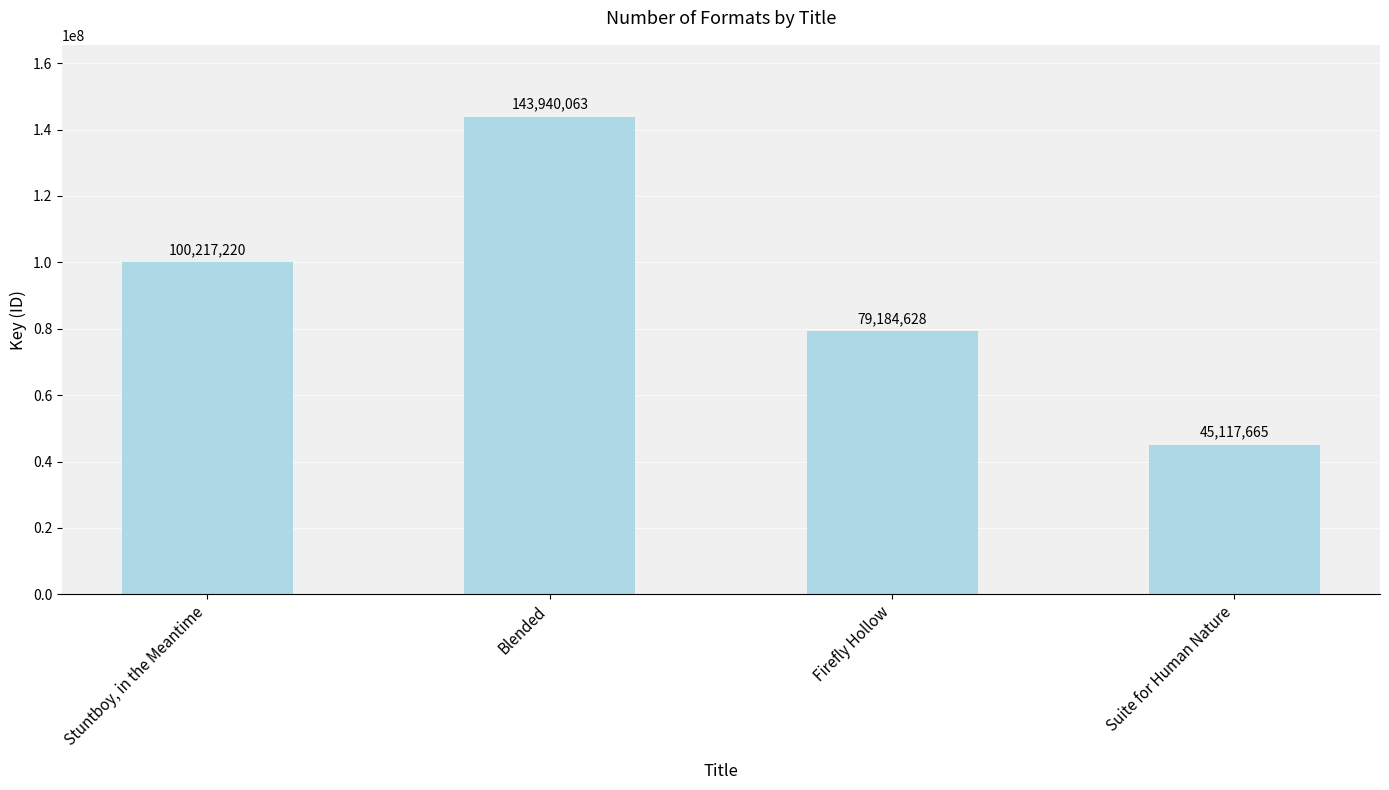

At which category does the chart reach its minimum across all series?

Suite for Human Nature